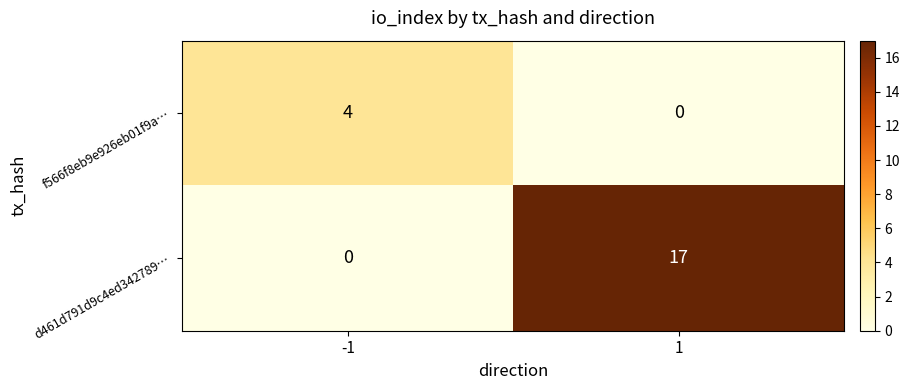

Rank the series by their maximum value, from lowest to highest.

f566f8eb9e926eb01f9a…, d461d791d9c4ed342789…